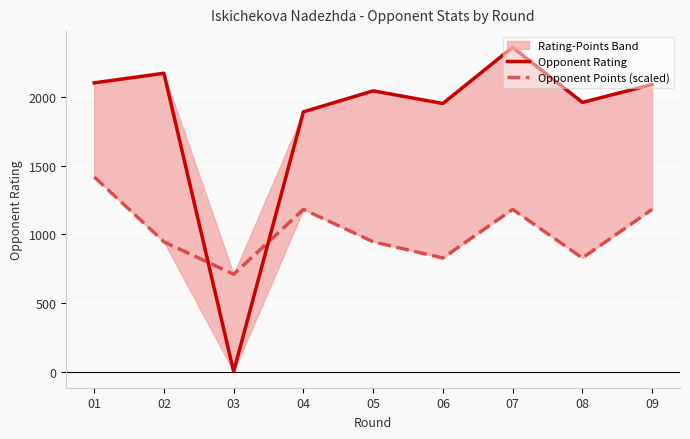

What is the greatest value displayed?

2361.0